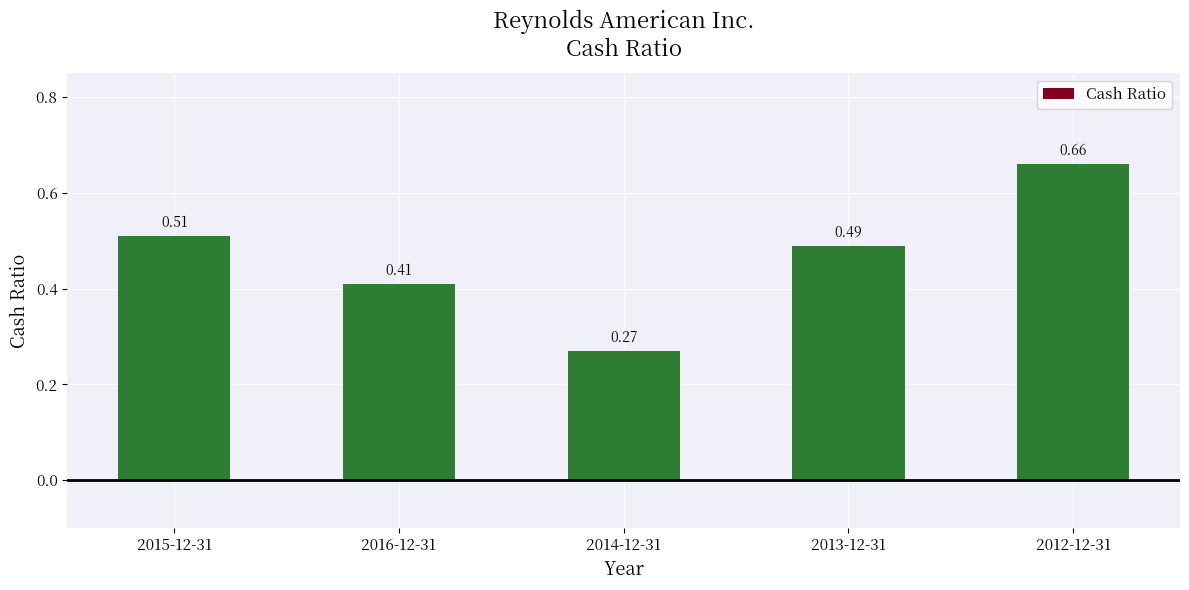

Rank the categories by value from lowest to highest.

2014-12-31, 2016-12-31, 2013-12-31, 2015-12-31, 2012-12-31